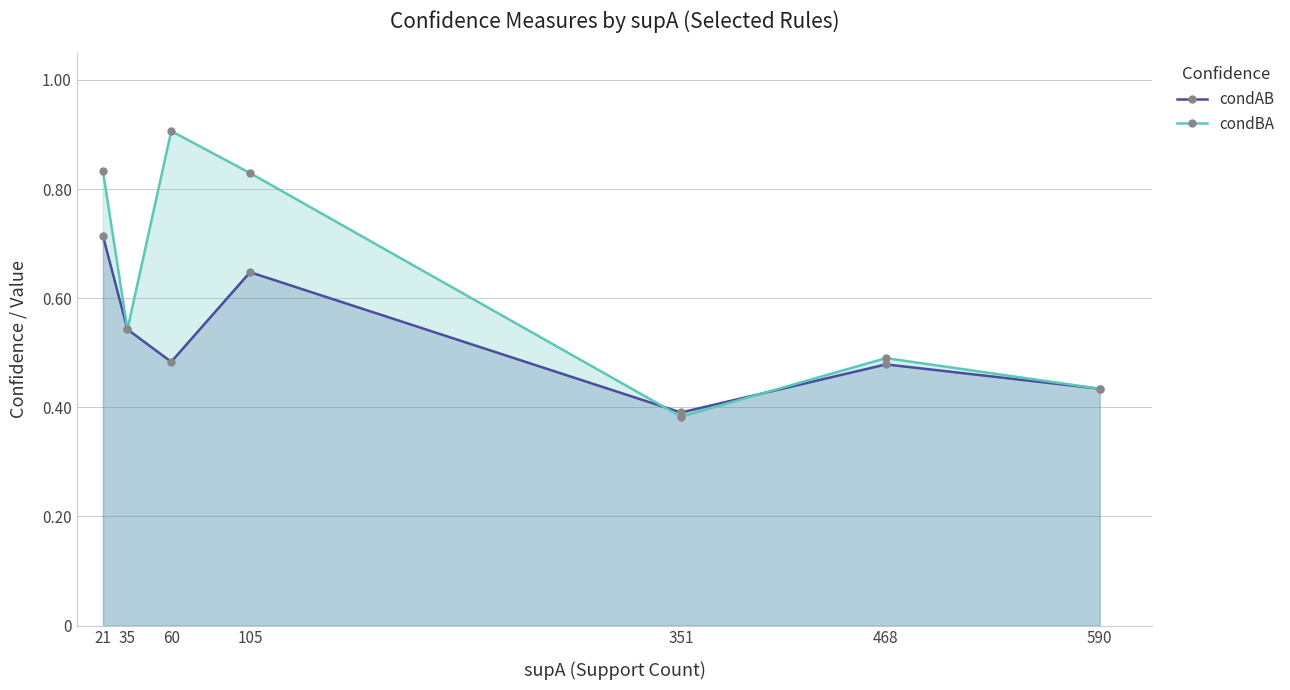

Reading left to right, list all the values displayed in this chart.

condAB: 0.7	0.5	0.5	0.6	0.4	0.5	0.4
condBA: 0.8	0.5	0.9	0.8	0.4	0.5	0.4